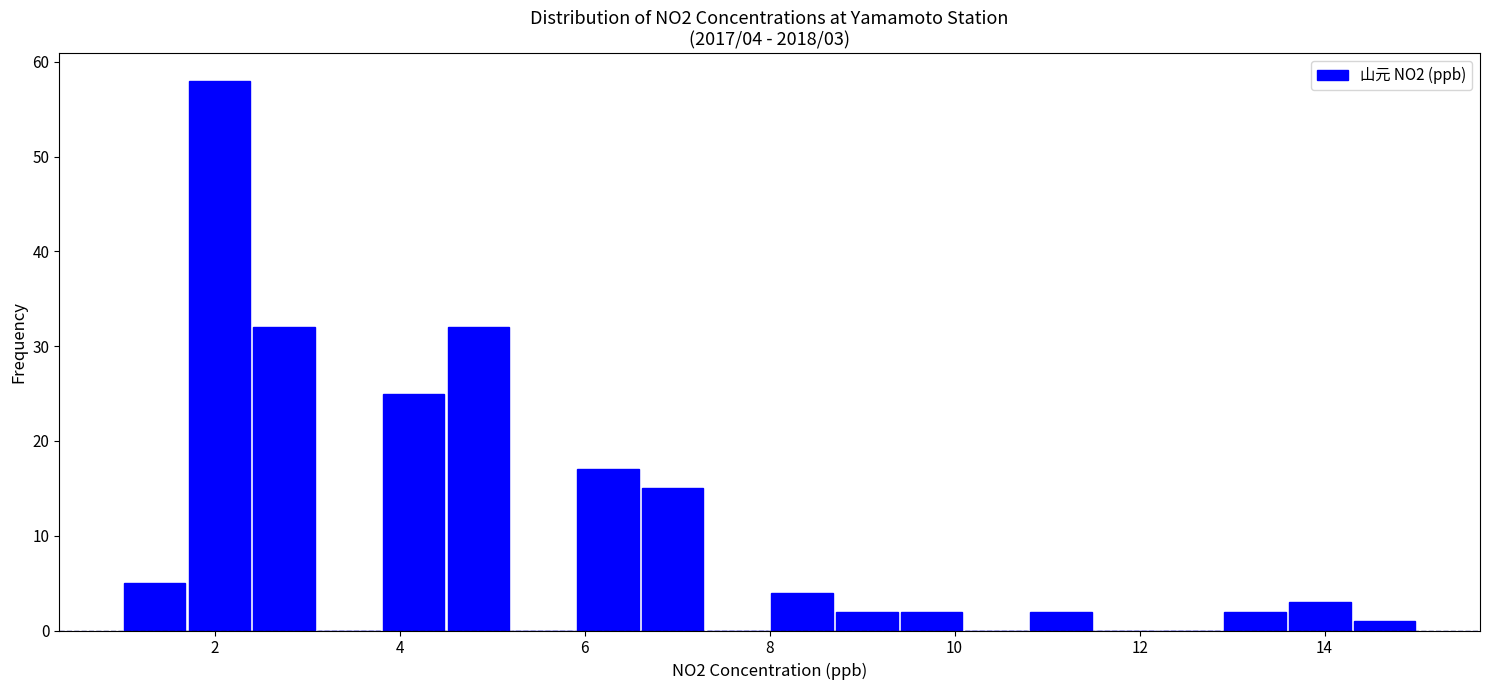

Around what value on the x-axis is the tallest bar? Give the approximate position of its centre, as read against the axis.

2.0